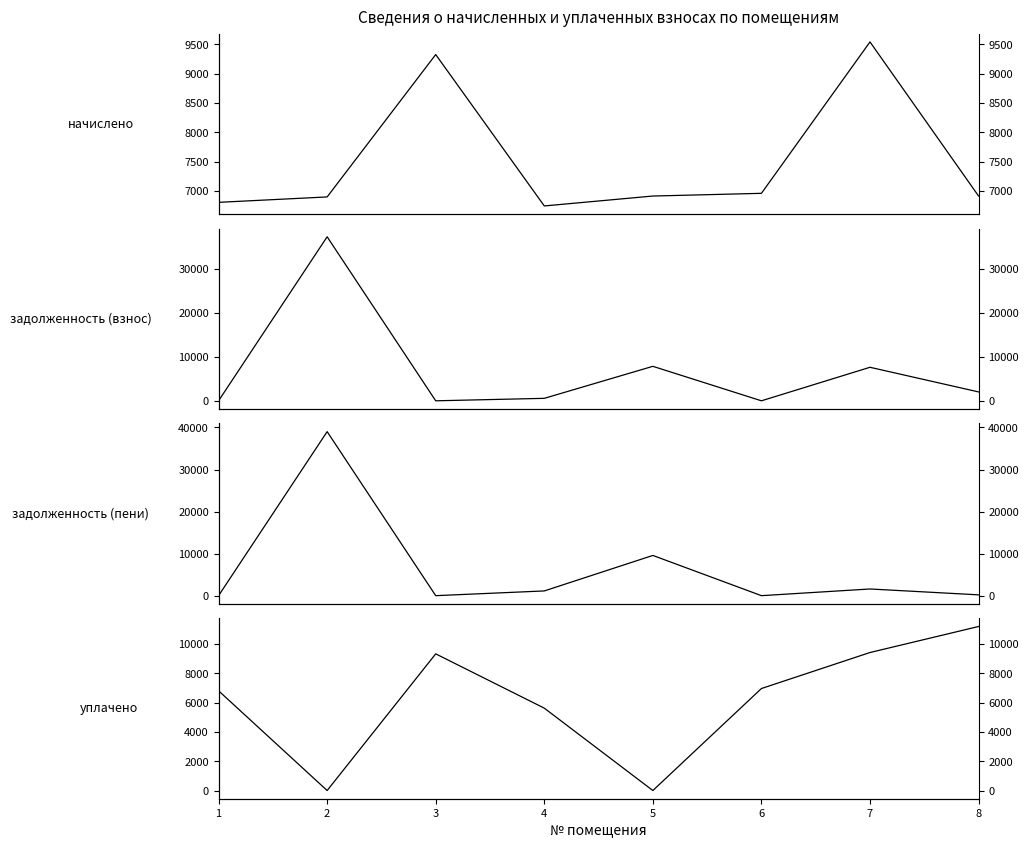

What is the spread (max minus min) of values at 6?

6958.1